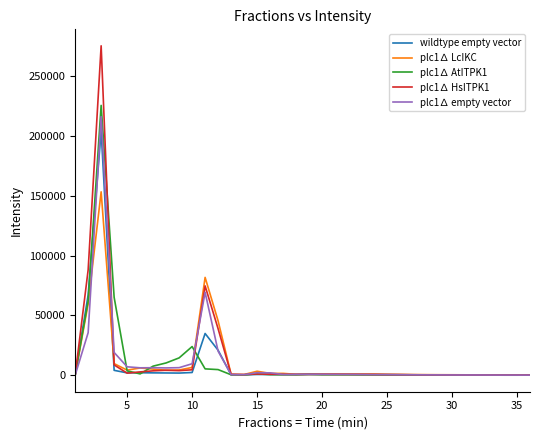

What is the greatest value displayed?

274962